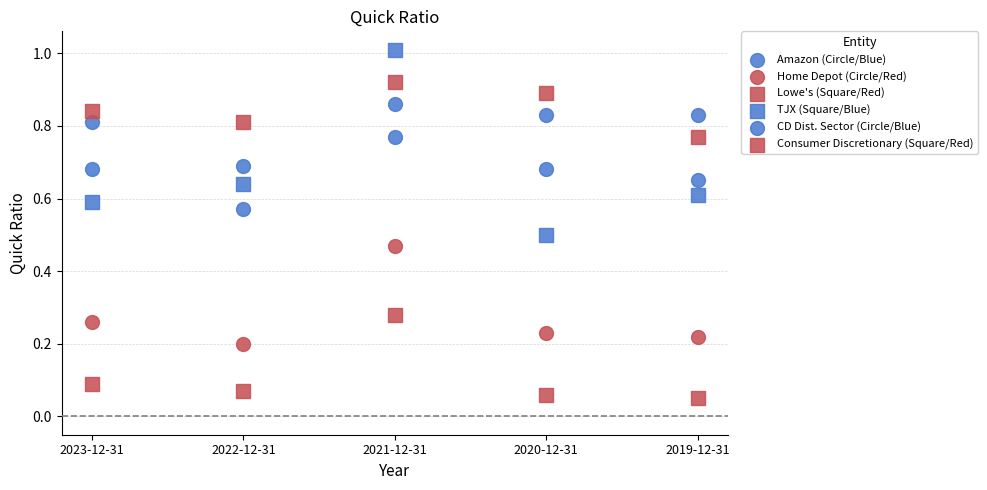

Count the number of points in this scatter plot.

30